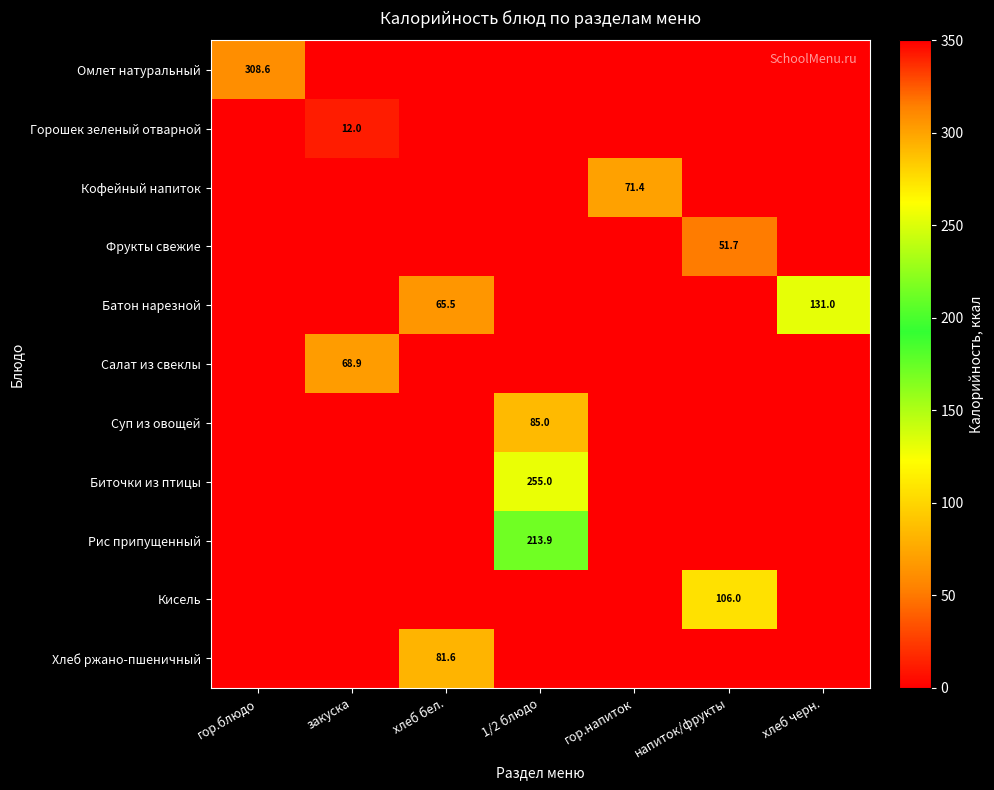

True or false: Батон нарезной has a value of 173.0 at хлеб черн..

False